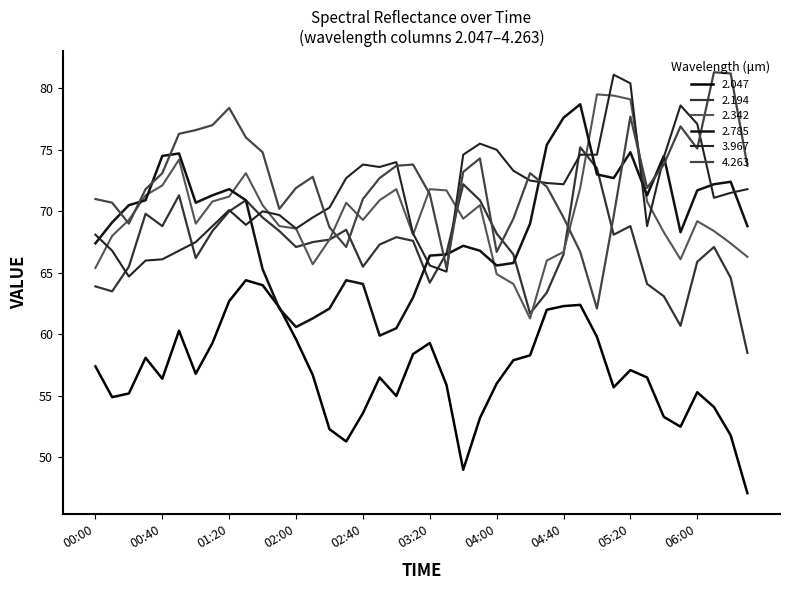

List the labels in order of 4.263 value, smallest first.

2008/06/08 05:00, 2008/06/08 03:30, 2008/06/08 04:00, 2008/06/08 04:50, 2008/06/08 02:30, 2008/06/08 02:20, 2008/06/08 00:20, 2008/06/08 04:10, 2008/06/08 04:40, 2008/06/08 05:10, 2008/06/08 01:50, 2008/06/08 00:10, 2008/06/08 00:00, 2008/06/08 02:40, 2008/06/08 03:20, 2008/06/08 00:30, 2008/06/08 02:00, 2008/06/08 05:30, 2008/06/08 04:30, 2008/06/08 02:50, 2008/06/08 02:10, 2008/06/08 00:40, 2008/06/08 04:20, 2008/06/08 03:40, 2008/06/08 03:00, 2008/06/08 06:30, 2008/06/08 03:10, 2008/06/08 05:40, 2008/06/08 03:50, 2008/06/08 01:40, 2008/06/08 06:00, 2008/06/08 01:30, 2008/06/08 00:50, 2008/06/08 01:00, 2008/06/08 05:50, 2008/06/08 01:10, 2008/06/08 05:20, 2008/06/08 01:20, 2008/06/08 06:20, 2008/06/08 06:10